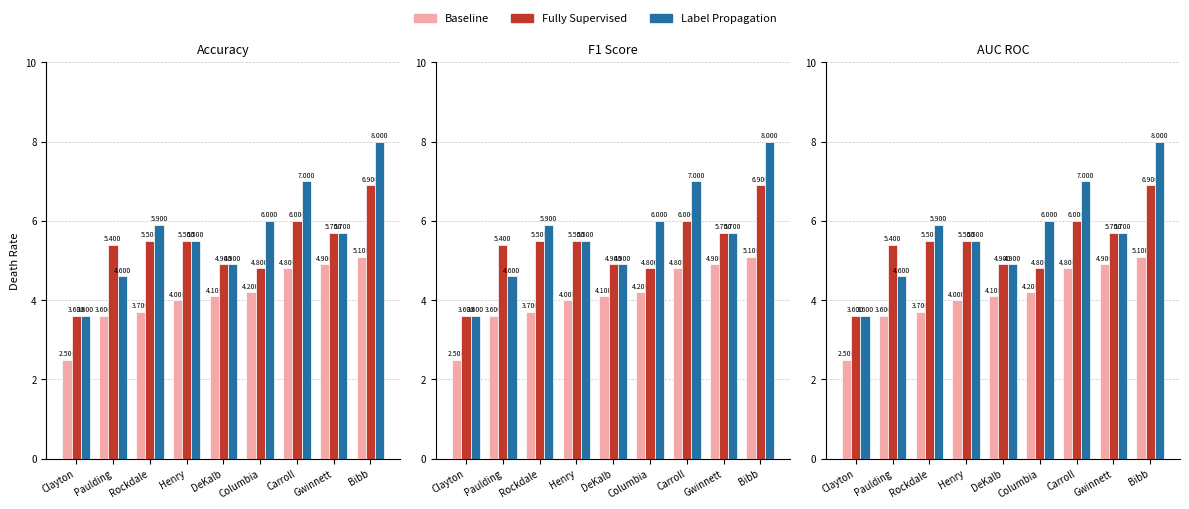

Reading left to right, what are all the values shown in this chart?

Baseline: Clayton=2.5	Paulding=3.6	Rockdale=3.7	Henry=4.0	DeKalb=4.1	Columbia=4.2	Carroll=4.8	Gwinnett=4.9	Bibb=5.1
Fully Supervised: Clayton=3.6	Paulding=5.4	Rockdale=5.5	Henry=5.5	DeKalb=4.9	Columbia=4.8	Carroll=6.0	Gwinnett=5.7	Bibb=6.9
Label Propagation: Clayton=3.6	Paulding=4.6	Rockdale=5.9	Henry=5.5	DeKalb=4.9	Columbia=6.0	Carroll=7.0	Gwinnett=5.7	Bibb=8.0